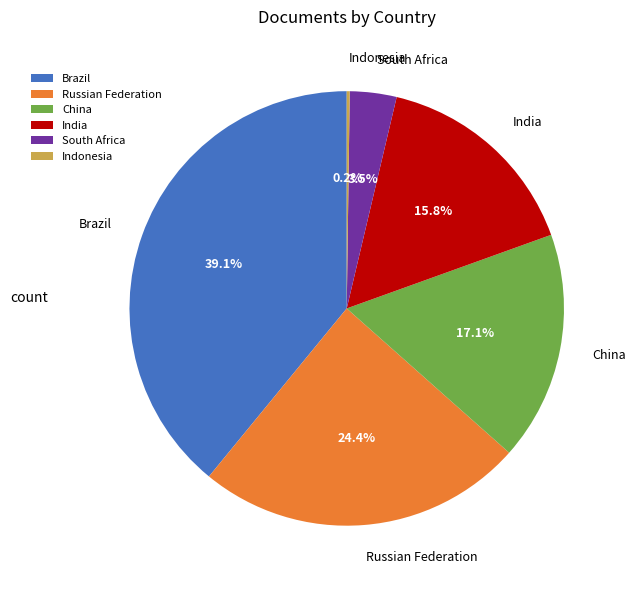

What is the ratio of the value at India to the value at Russian Federation?

0.6